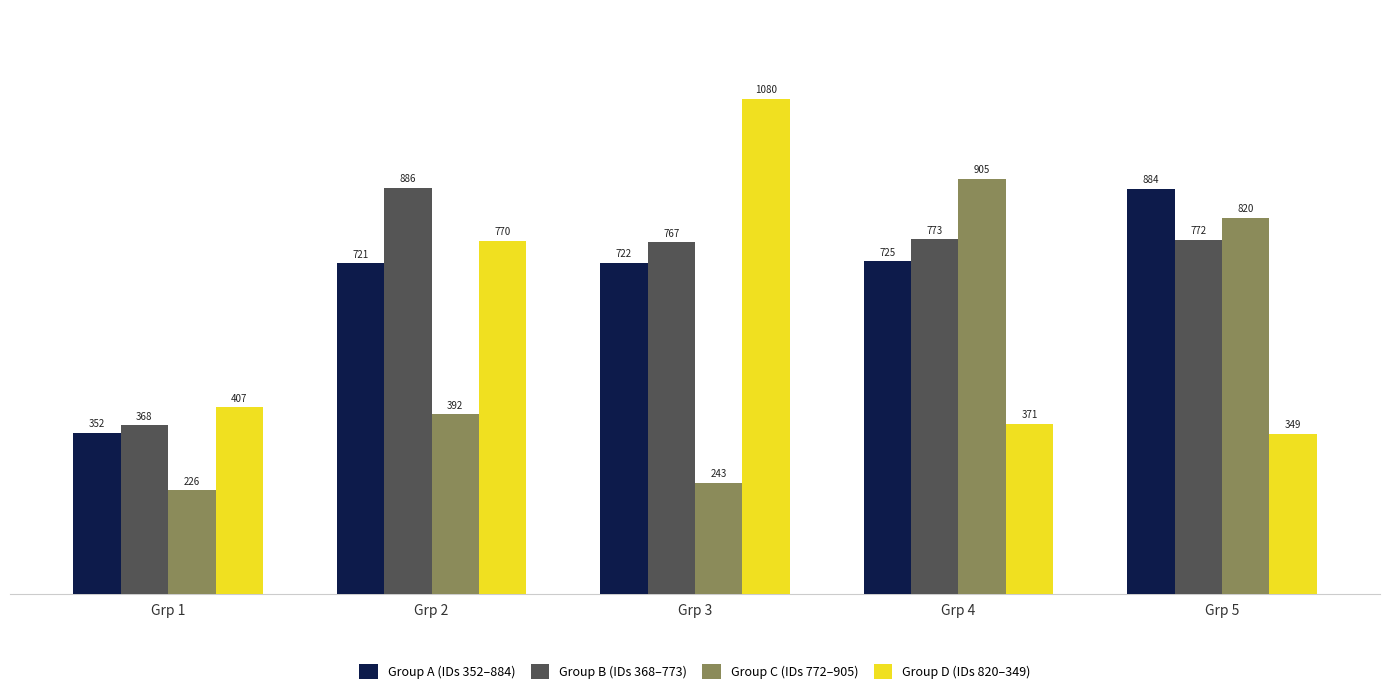

The value of Group D (IDs 820–349) at Grp 5 is 235. True or false?

False